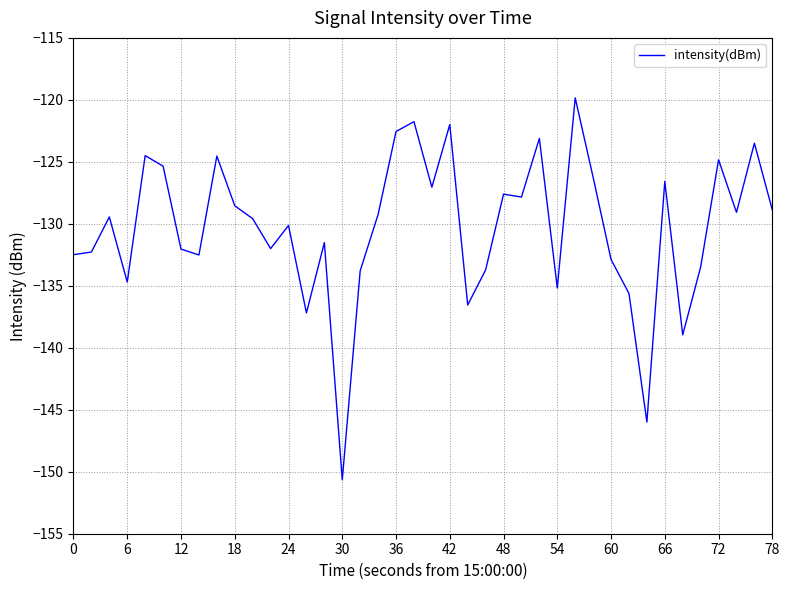

What is the greatest value displayed?

-119.8